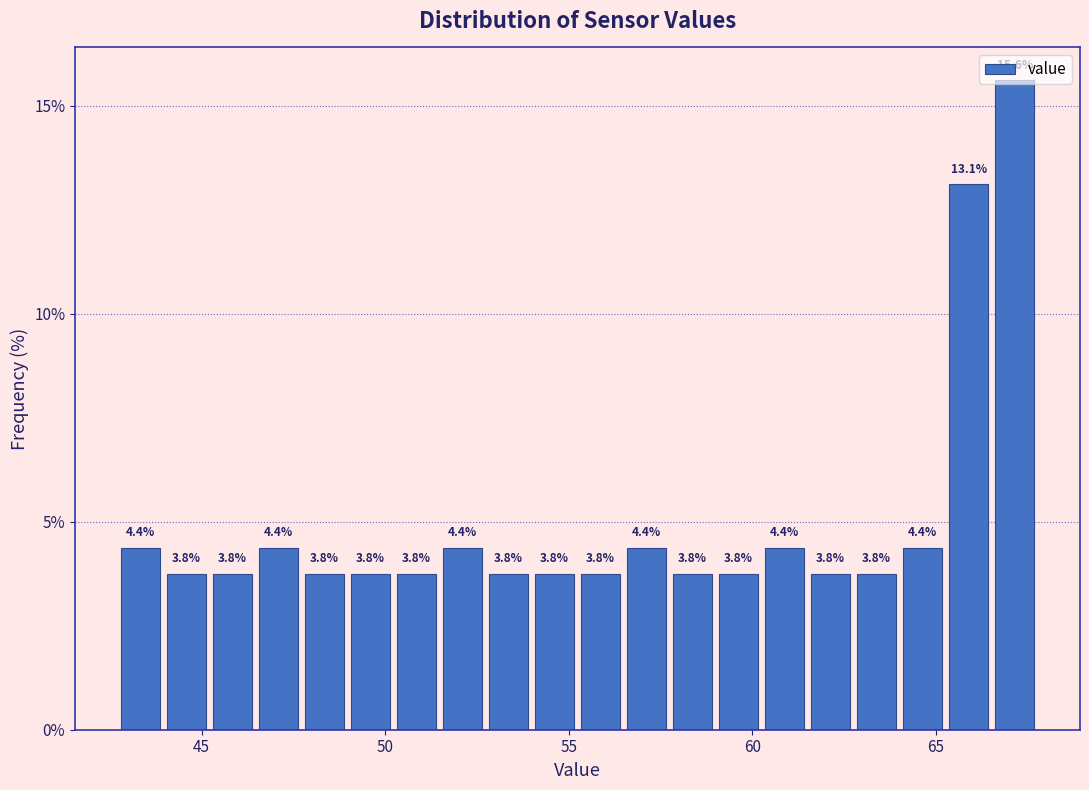

Around what value on the x-axis is the tallest bar? Give the approximate position of its centre, as read against the axis.

67.0